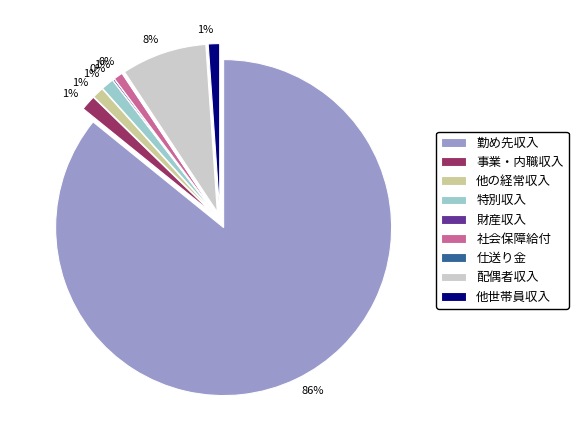

True or false: 世帯主の配偶者の収入 accounts for 8% of the total.

True